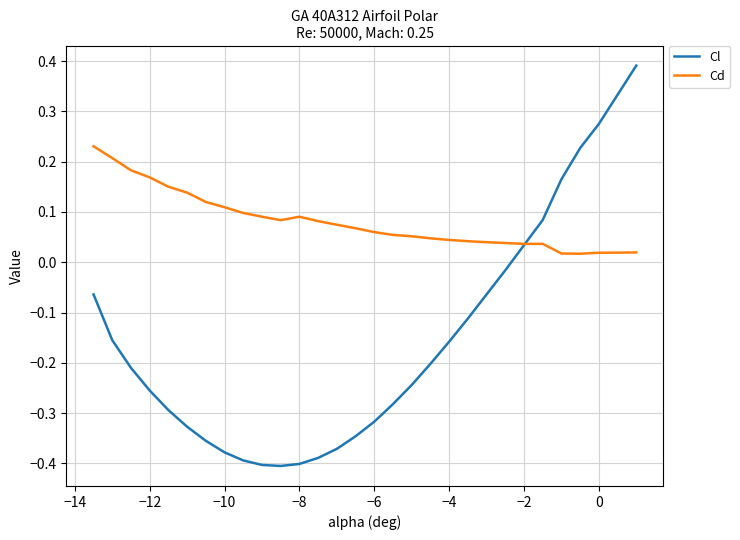

Which series has the widest spread of values?

Cl